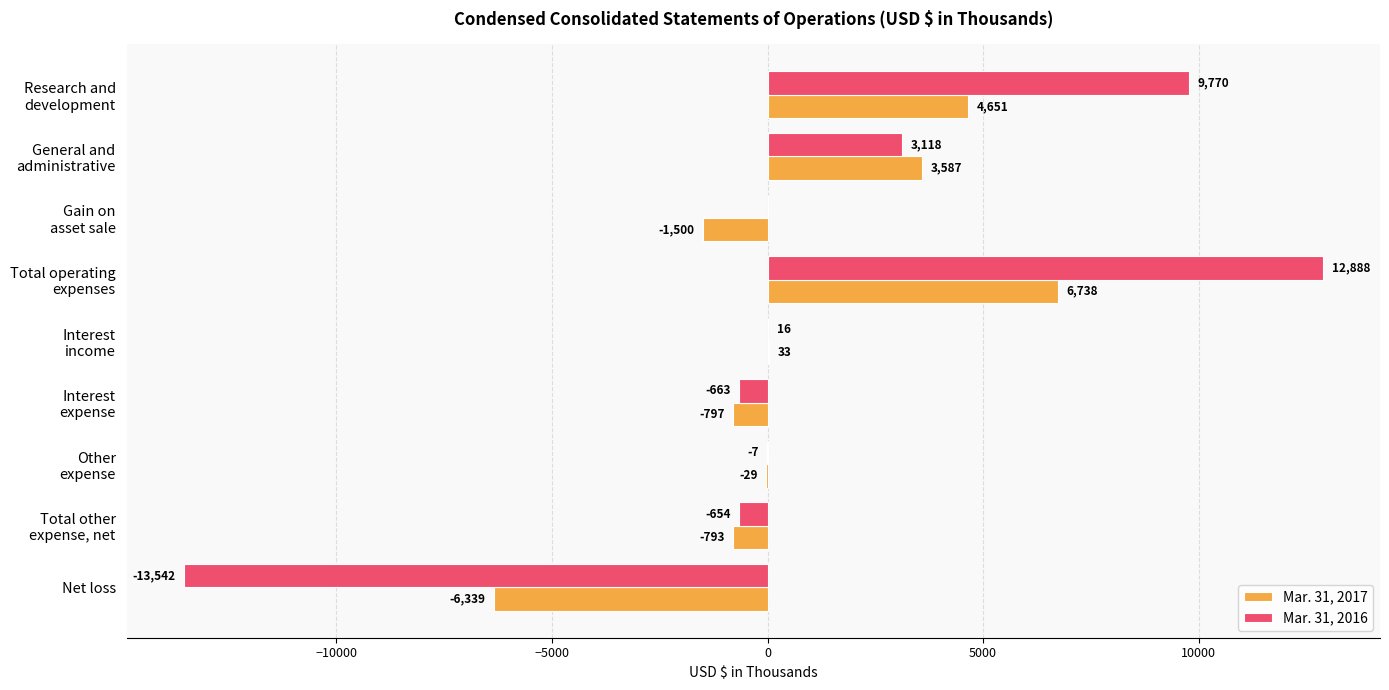

What is the sum of all Mar. 31, 2016 values?

10926